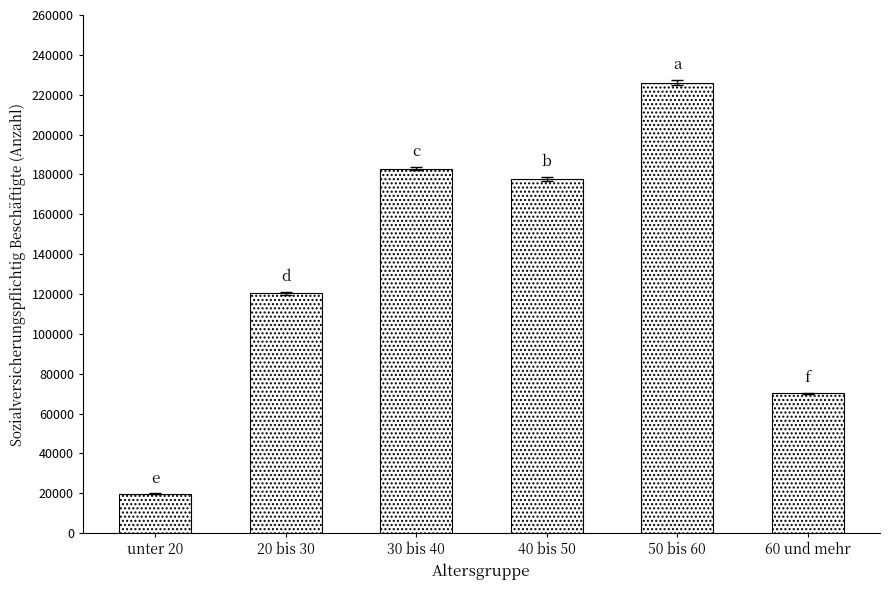

What is the change in value from 40 bis 50 to 60 und mehr?

-107522